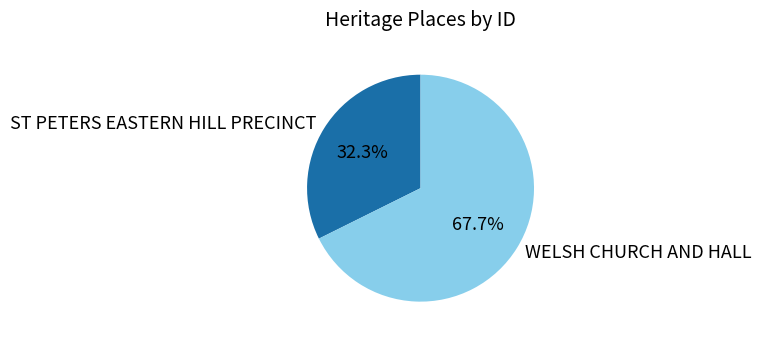

Which slice is the largest?

WELSH CHURCH AND HALL